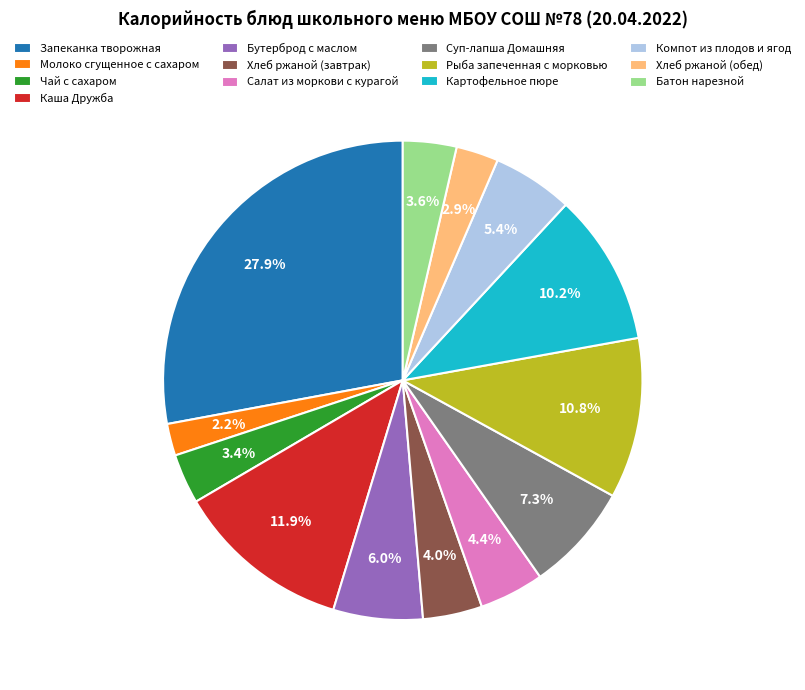

How many segments does this pie chart have?

13